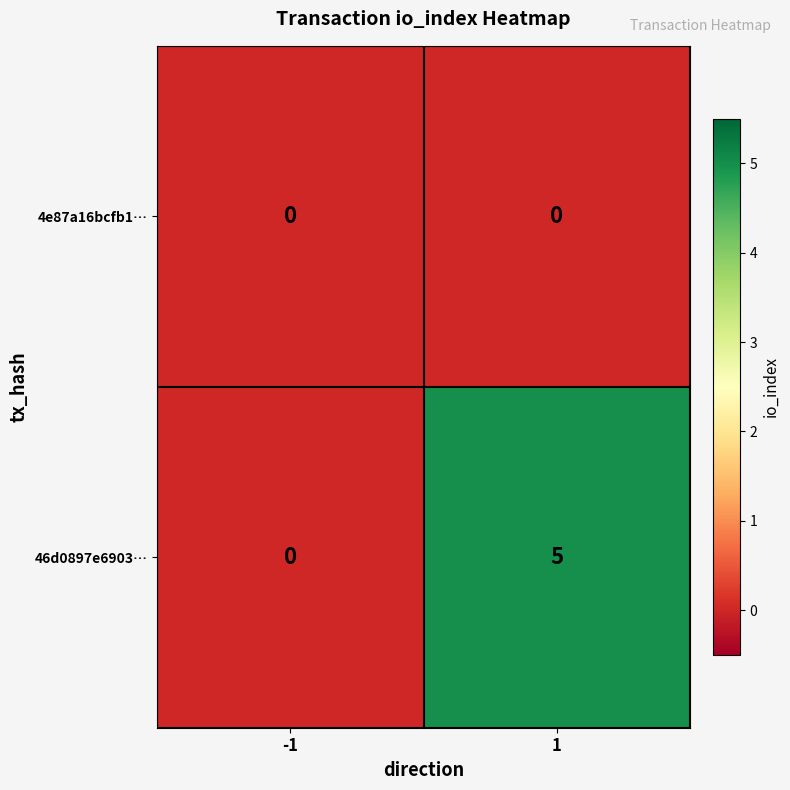

What is the sum of all 46d0897e6903… values?

5